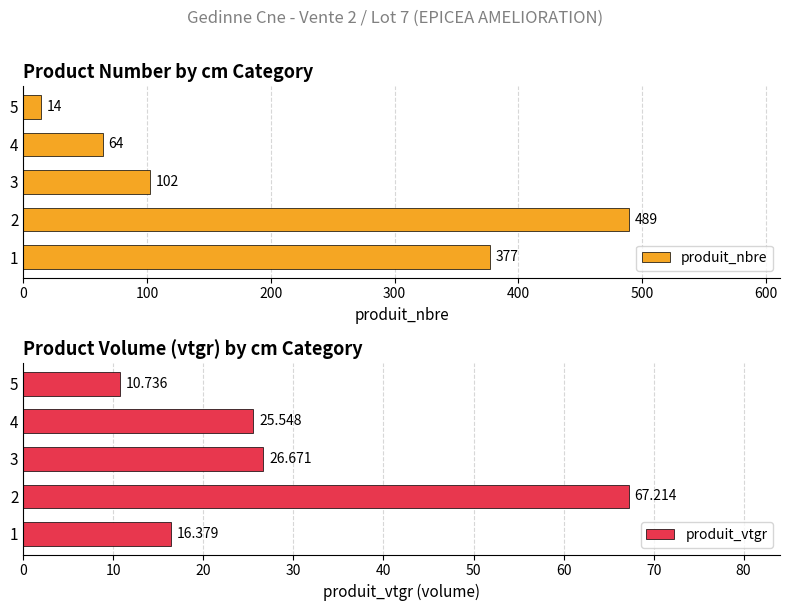

What is the value of the produit_nbre bar at the 1st from the left?

377.0